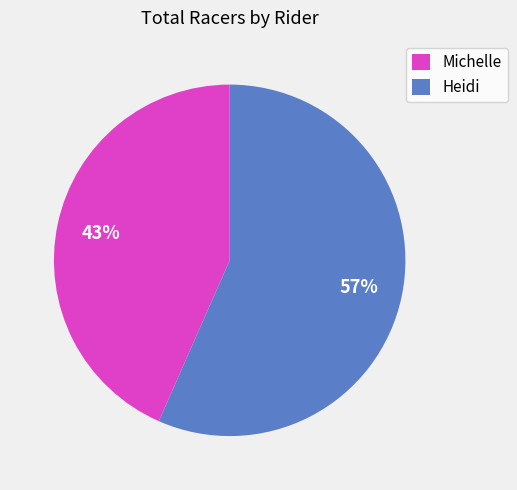

How many segments does this pie chart have?

2